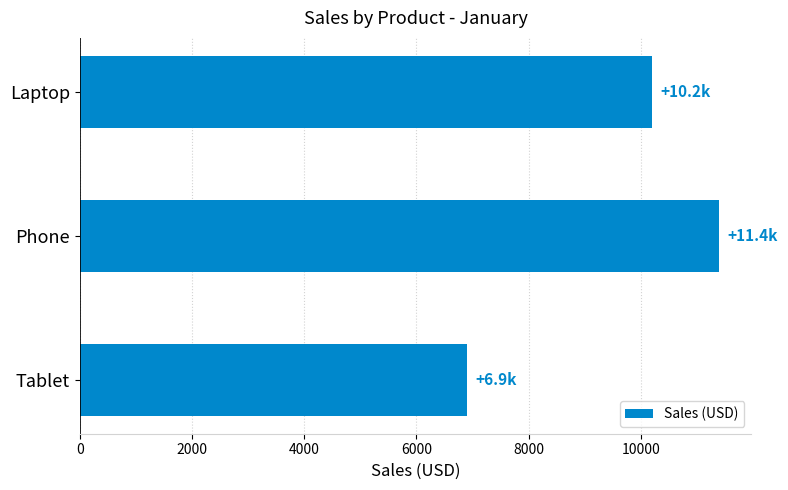

List the labels in order of value, smallest first.

Tablet, Laptop, Phone